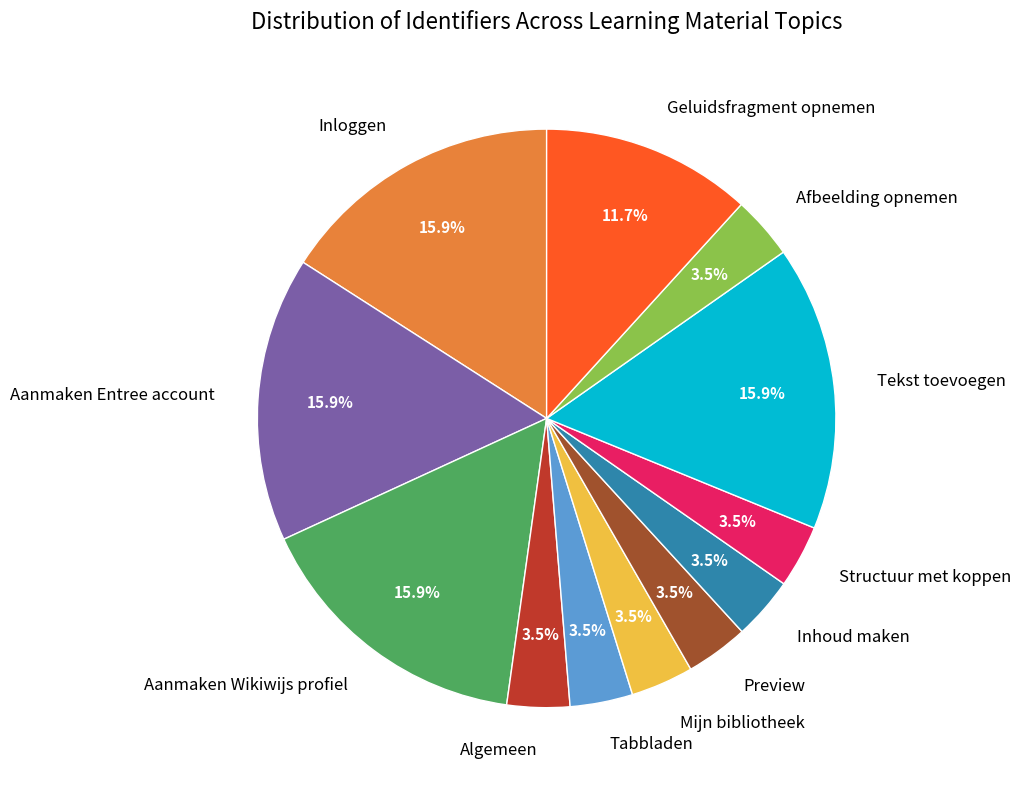

Approximately how many times larger is the value at Tekst toevoegen compared to Algemeen?

4.5